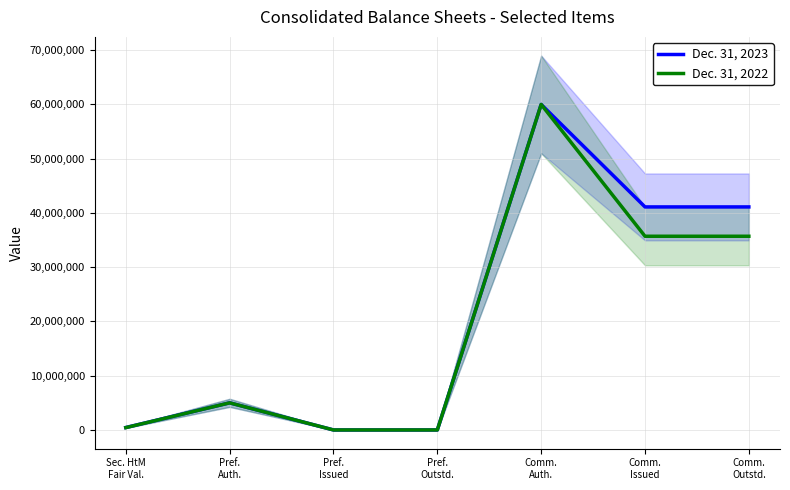

What is the value of the Dec. 31, 2022 point at the 1st from the left?

432528